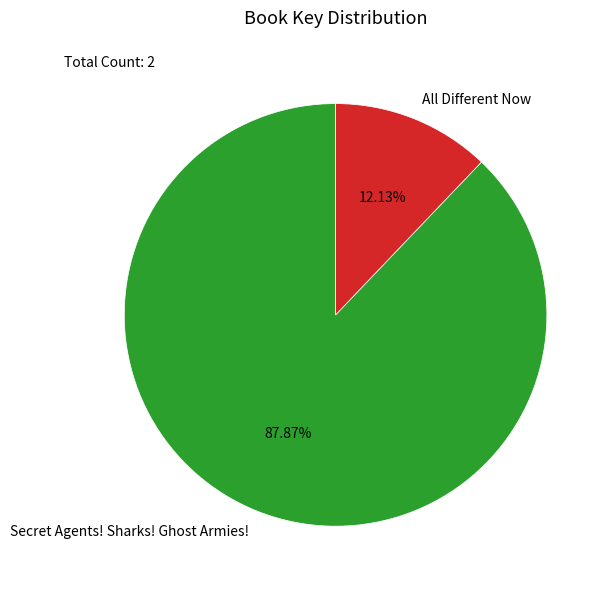

Count the number of slices in the pie.

2